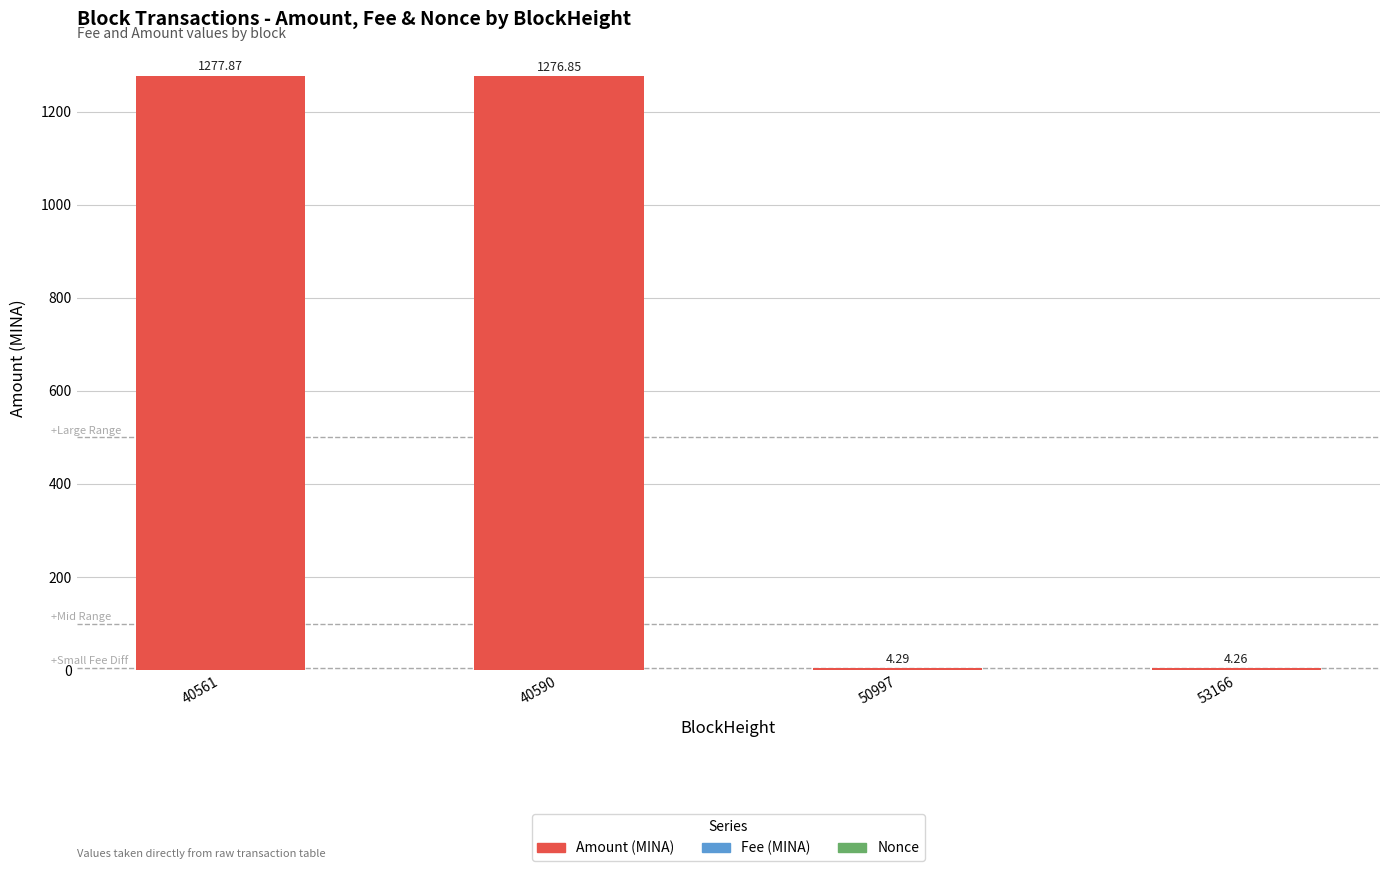

What is the maximum value shown in the chart?

1277.9